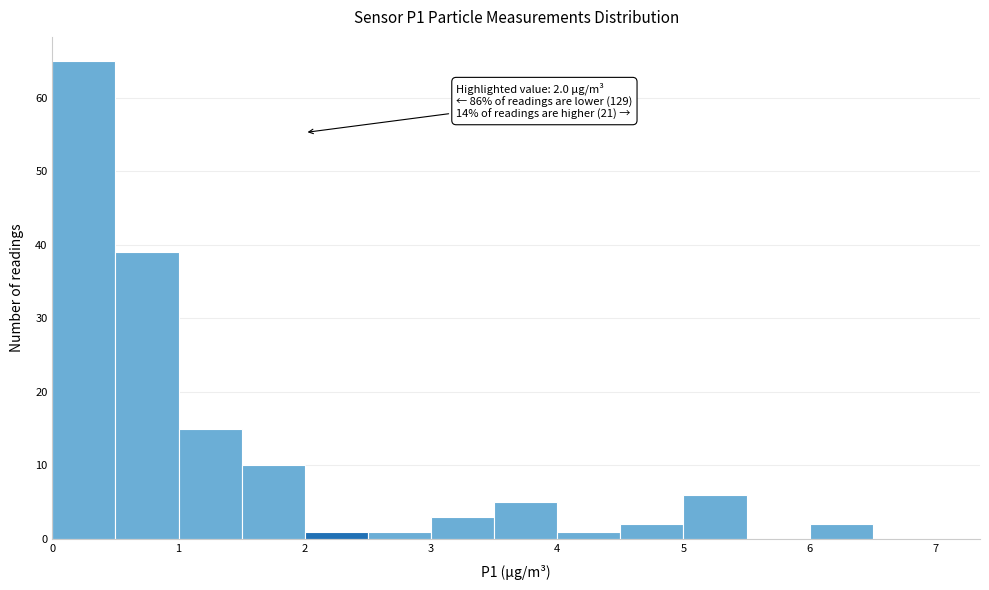

Which range on the x-axis has the tallest bar?

0.0 to 0.5